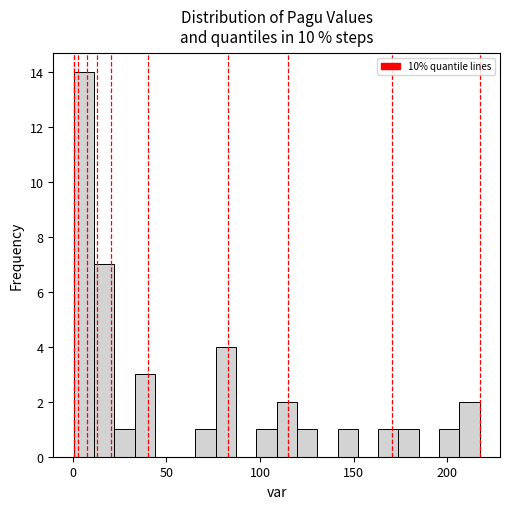

Read against the x-axis, roughly where is the centre of the tallest bar?

5